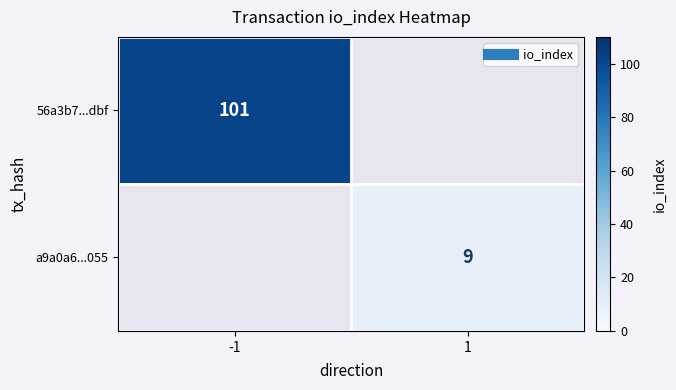

Rank the series by their maximum value, from highest to lowest.

56a3b7...dbf, a9a0a6...055